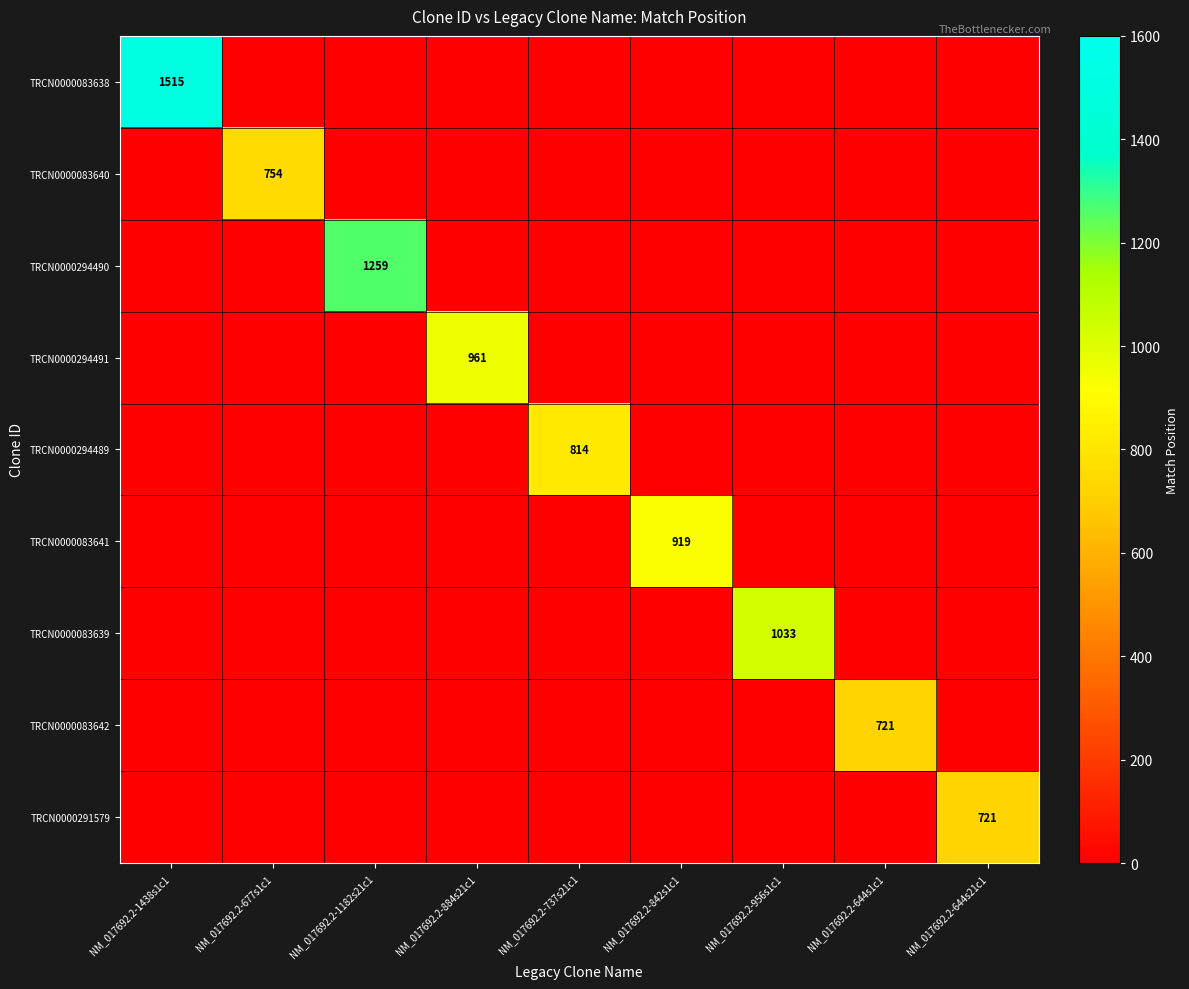

The TRCN0000294491 series shows 628.7 at NM_017692.2-884s21c1. True or false?

False